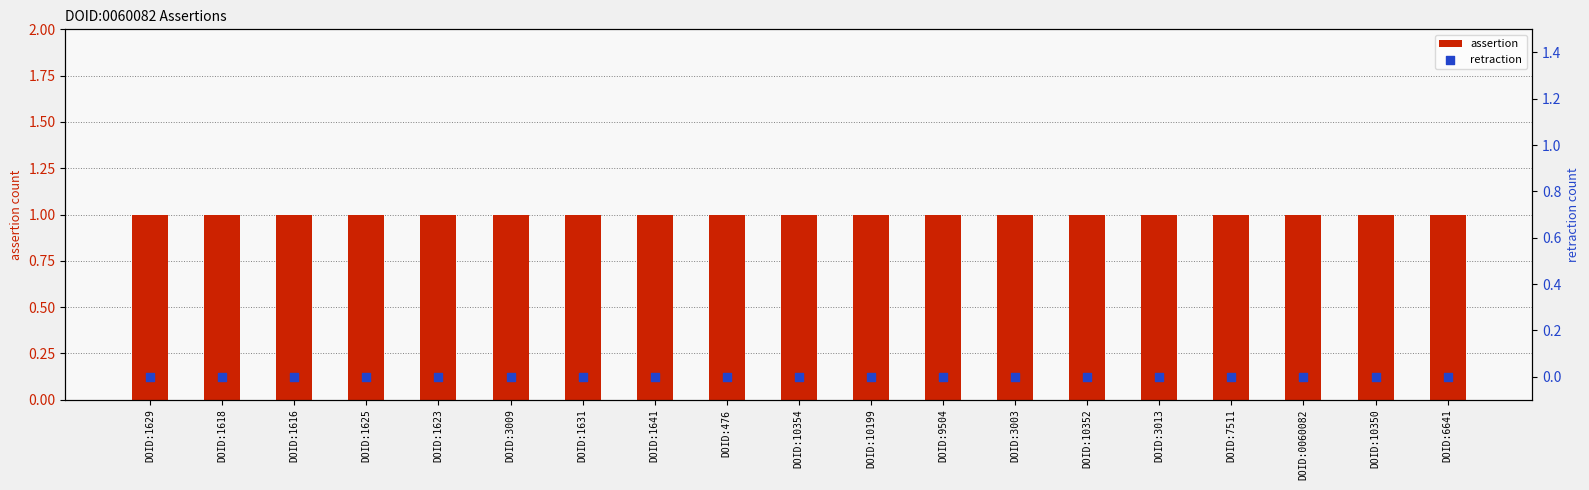

What are all the series names shown in the legend?

assertion, retraction